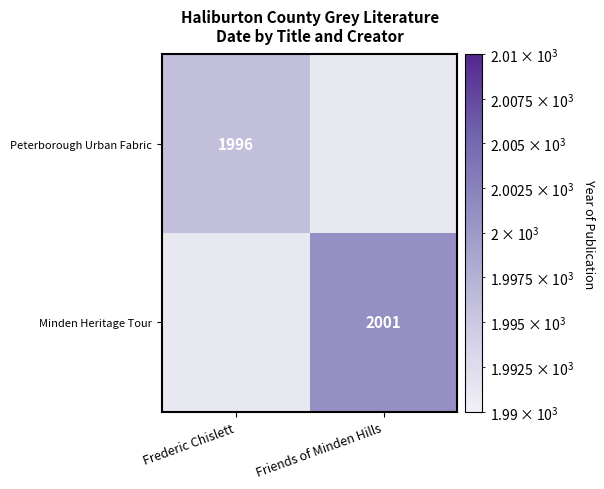

At how many categories does at least one series exceed 2000?

1